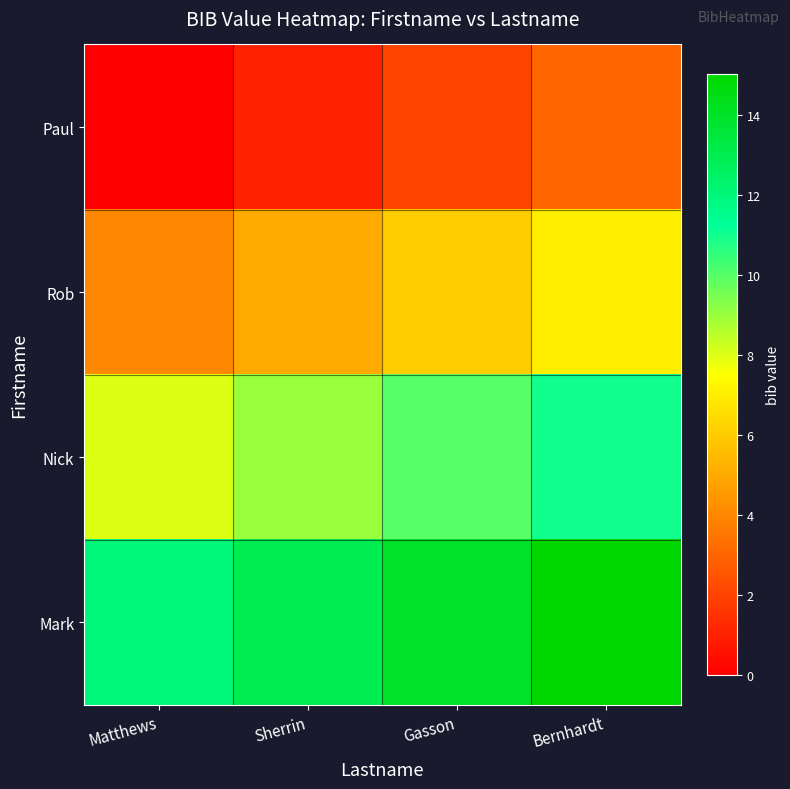

What is the difference between the highest and lowest values at Matthews?

12